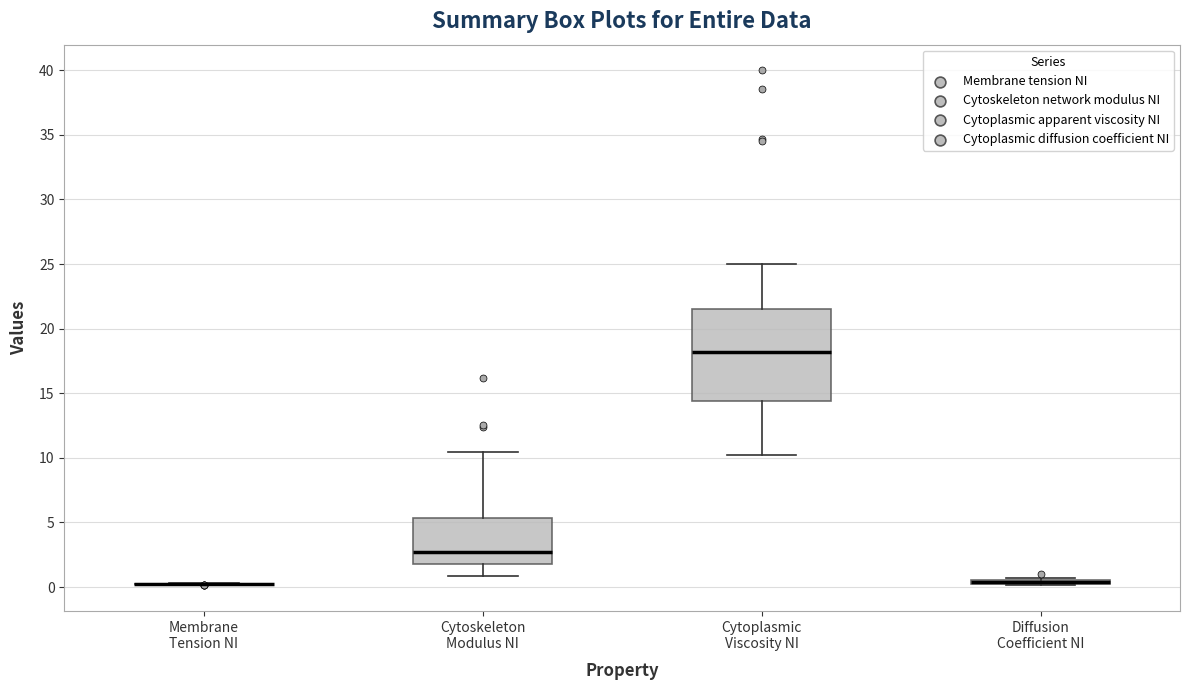

Where does the median line of the box for Cytoskeleton Modulus NI sit on the y-axis? The values are not printed on the chart, so give them approximately, as read against the axis.

2.5